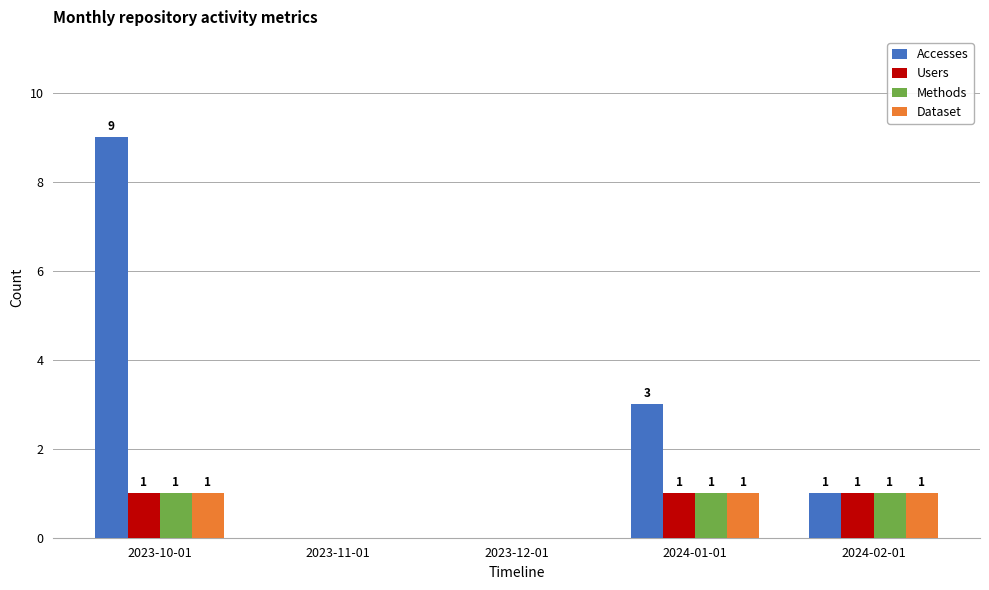

Reading left to right, what are all the values shown in this chart?

Accesses: 2023-10-01=9	2023-11-01=0	2023-12-01=0	2024-01-01=3	2024-02-01=1
Users: 2023-10-01=1	2023-11-01=0	2023-12-01=0	2024-01-01=1	2024-02-01=1
Methods: 2023-10-01=1	2023-11-01=0	2023-12-01=0	2024-01-01=1	2024-02-01=1
Dataset: 2023-10-01=1	2023-11-01=0	2023-12-01=0	2024-01-01=1	2024-02-01=1